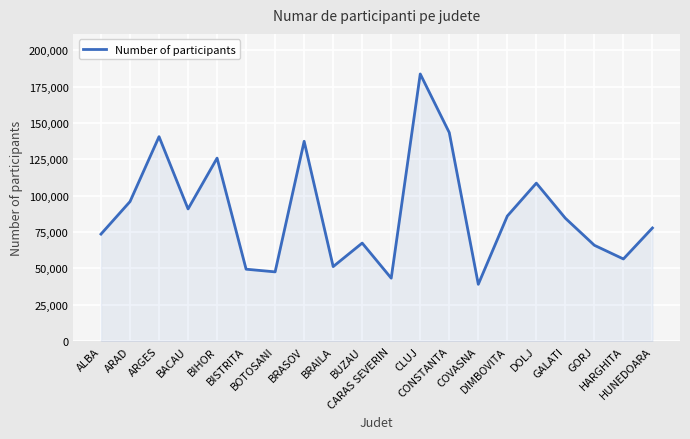

Where is the data nearest to the value 111345?

DOLJ